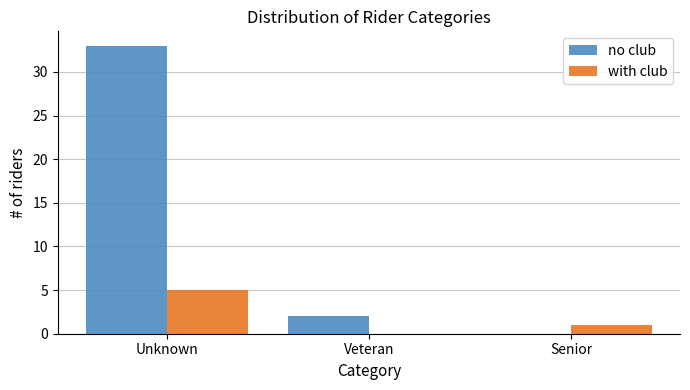

Reading right to left, transcribe all the data shown in this chart.

no club: Senior=0	Veteran=2	Unknown=33
with club: Senior=1	Veteran=0	Unknown=5